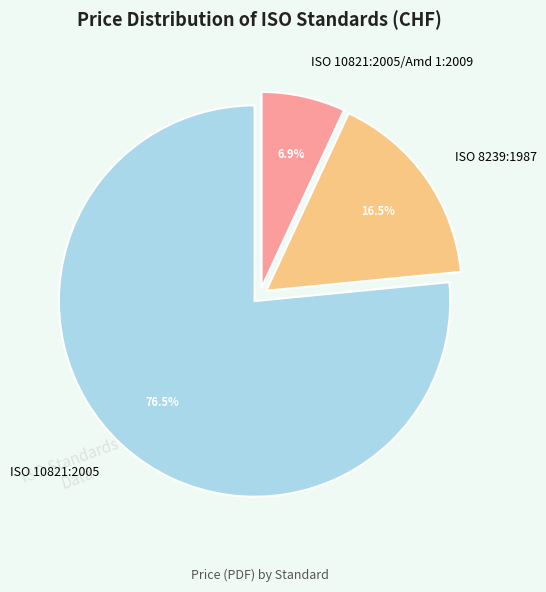

What is the ratio of the value at ISO 10821:2005/Amd 1:2009 to the value at ISO 8239:1987?

0.4